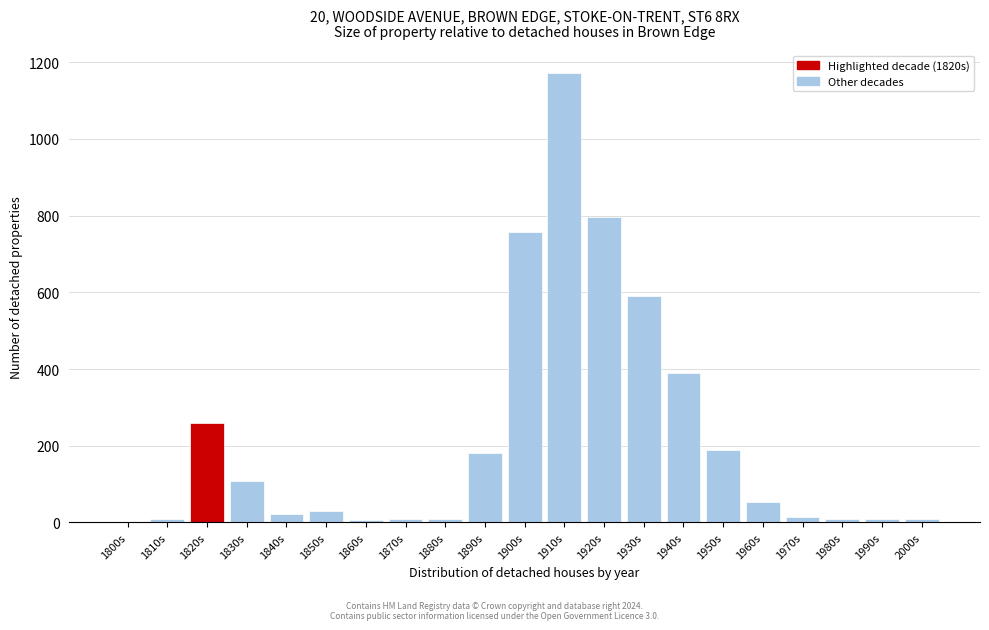

Read the value at 1850s.

31